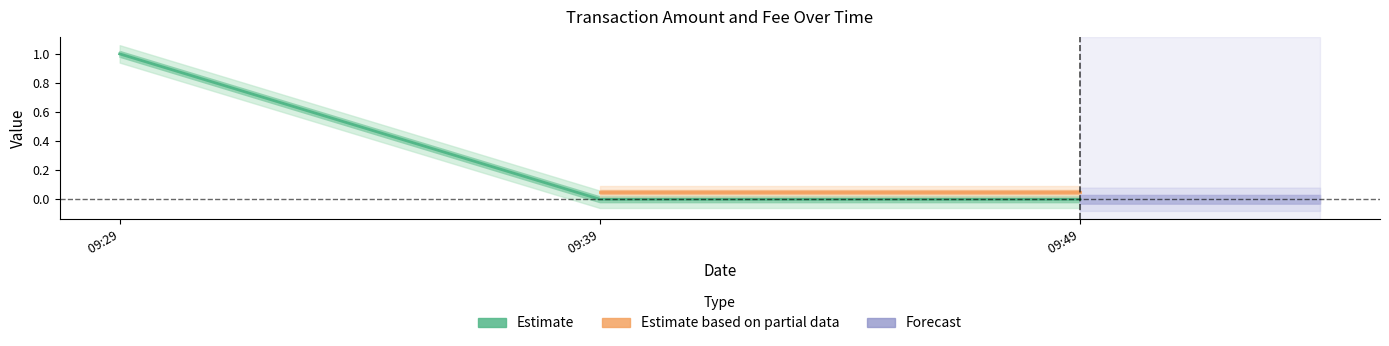

At which label is the value closest to 0?

09:39